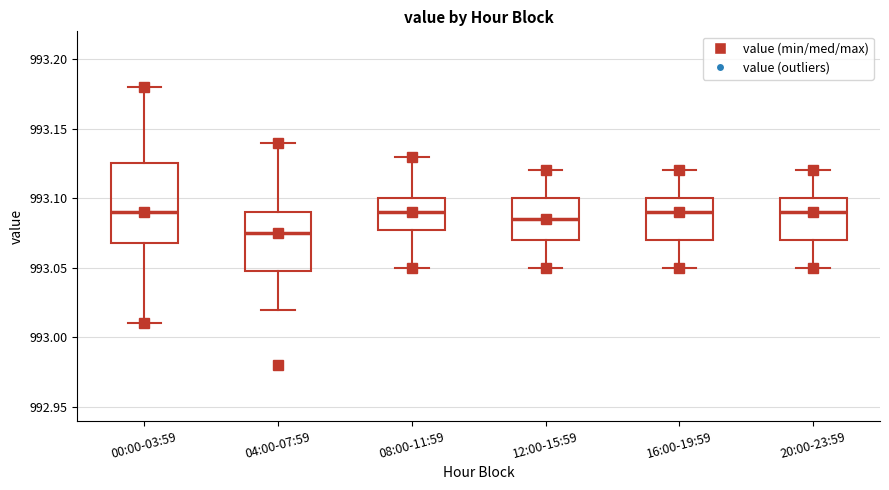

Reading left to right, read every box against the y-axis: the position of its median line, the range the box covers, and the ends of its whiskers. The values are not printed on the chart, so give them approximately, as read against the axis.

00:00-03:59: median 993.090, box 993.070 to 993.125, whiskers 993.010 to 993.180
04:00-07:59: median 993.075, box 993.050 to 993.090, whiskers 993.020 to 993.140
08:00-11:59: median 993.090, box 993.080 to 993.100, whiskers 993.050 to 993.130
12:00-15:59: median 993.085, box 993.070 to 993.100, whiskers 993.050 to 993.120
16:00-19:59: median 993.090, box 993.070 to 993.100, whiskers 993.050 to 993.120
20:00-23:59: median 993.090, box 993.070 to 993.100, whiskers 993.050 to 993.120